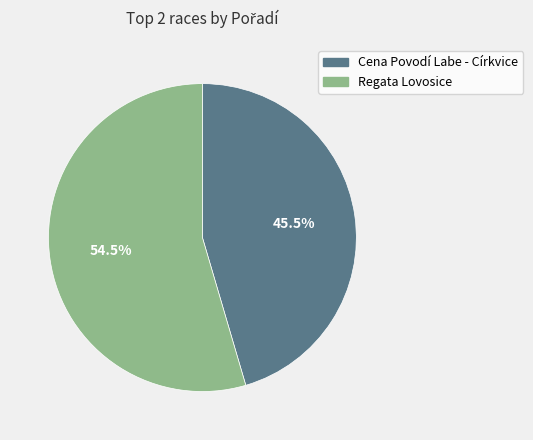

What is the ratio of the value at Regata Lovosice to the value at Cena Povodí Labe - Církvice?

1.2